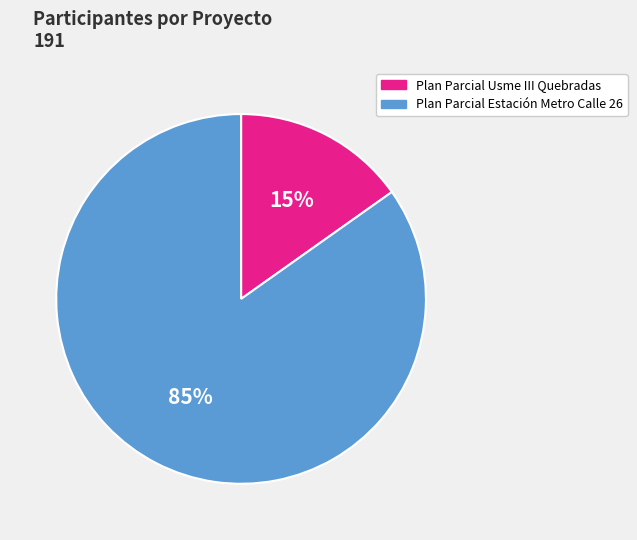

Count the number of slices in the pie.

2